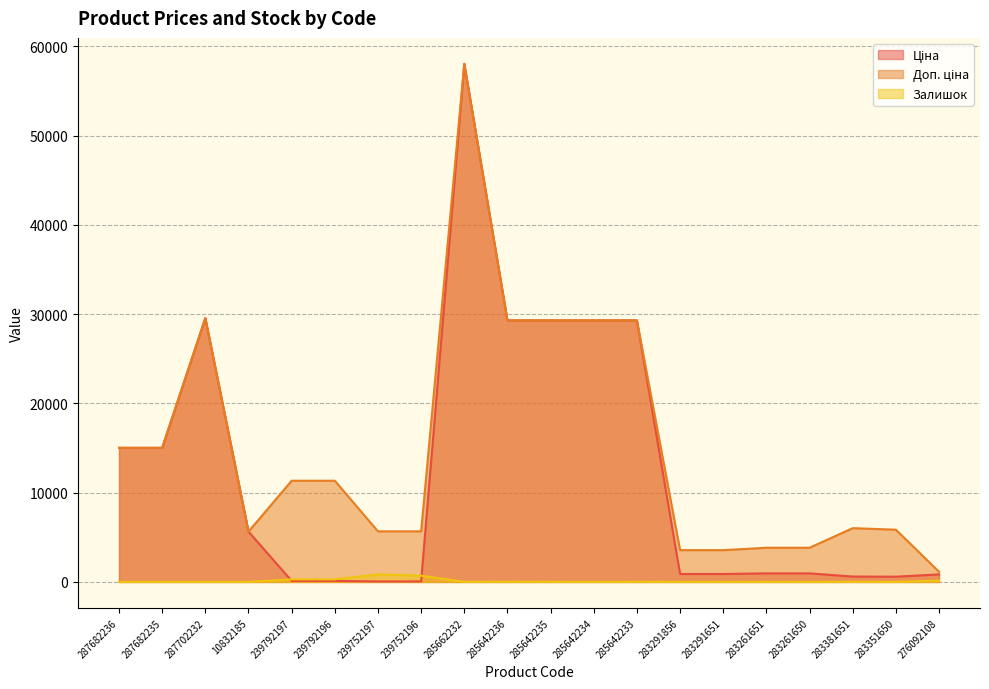

Between 283291856 and 283291651, which series saw the biggest shift?

Залишок